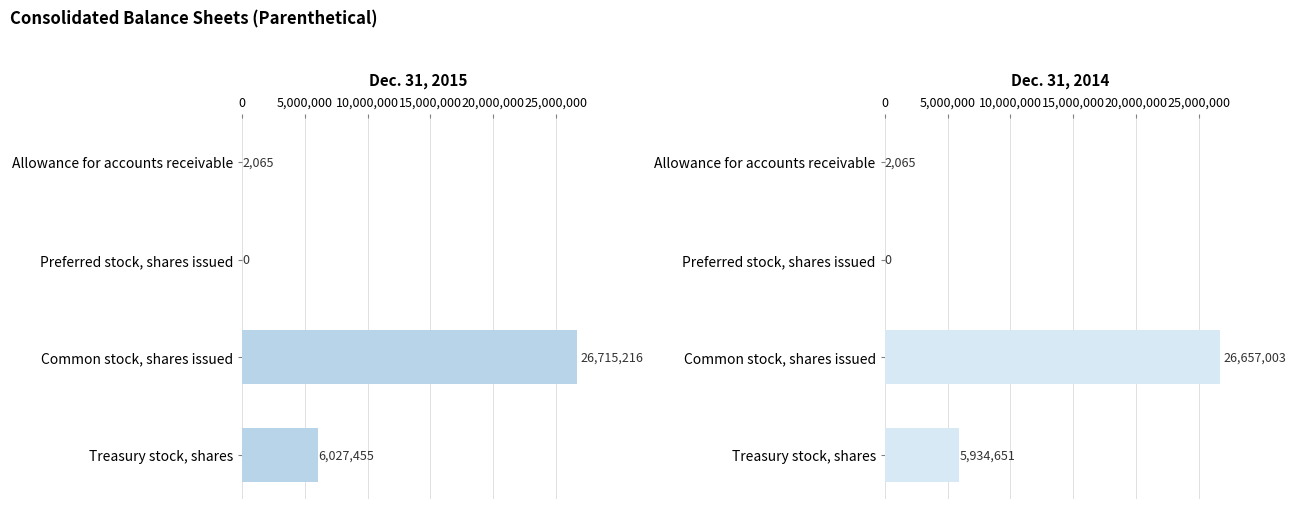

True or false: Dec. 31, 2015 has a value of 46780672 at Common stock, shares issued.

False